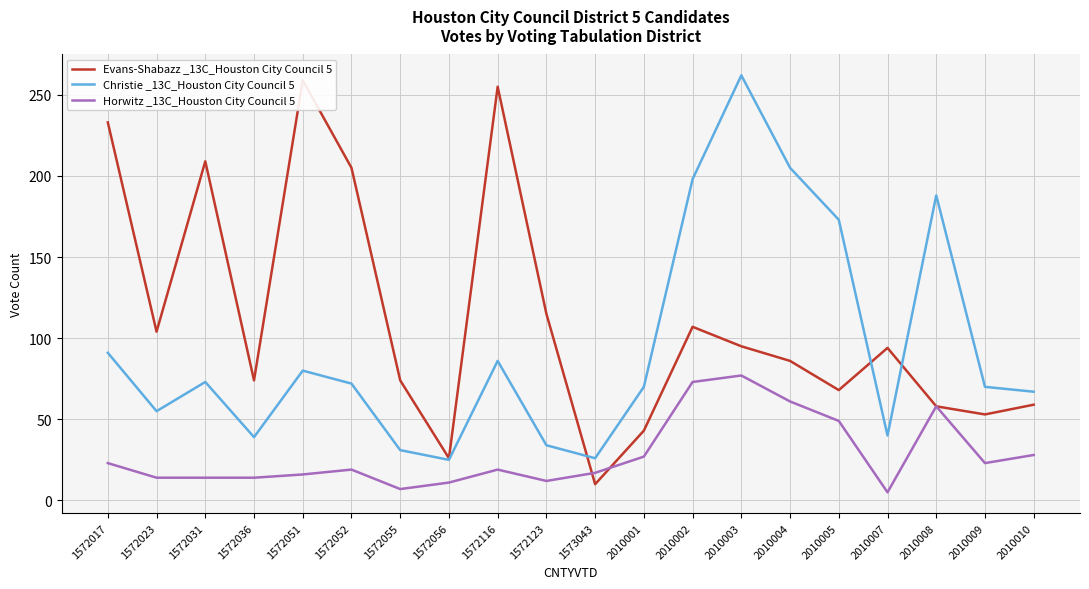

Between 2010003 and 2010005, which is larger?

2010003